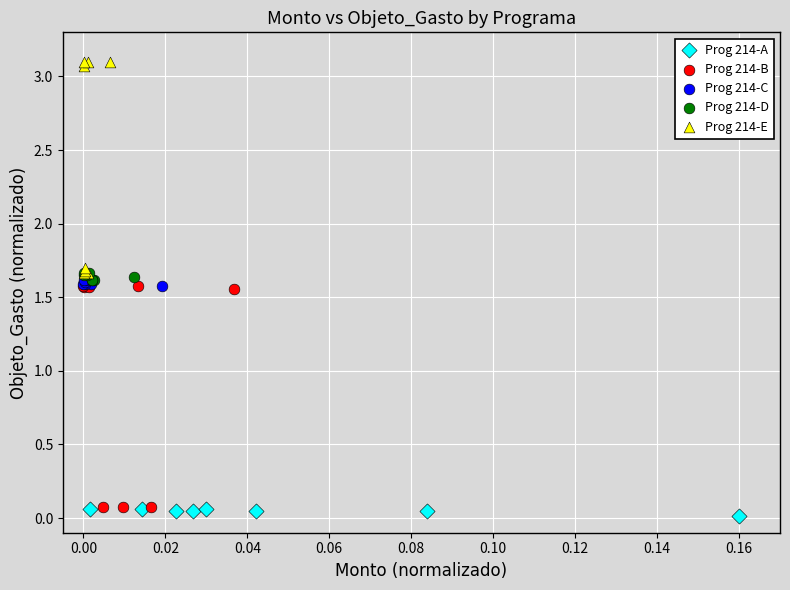

Which series has the widest spread of Y values?

Prog 214-B